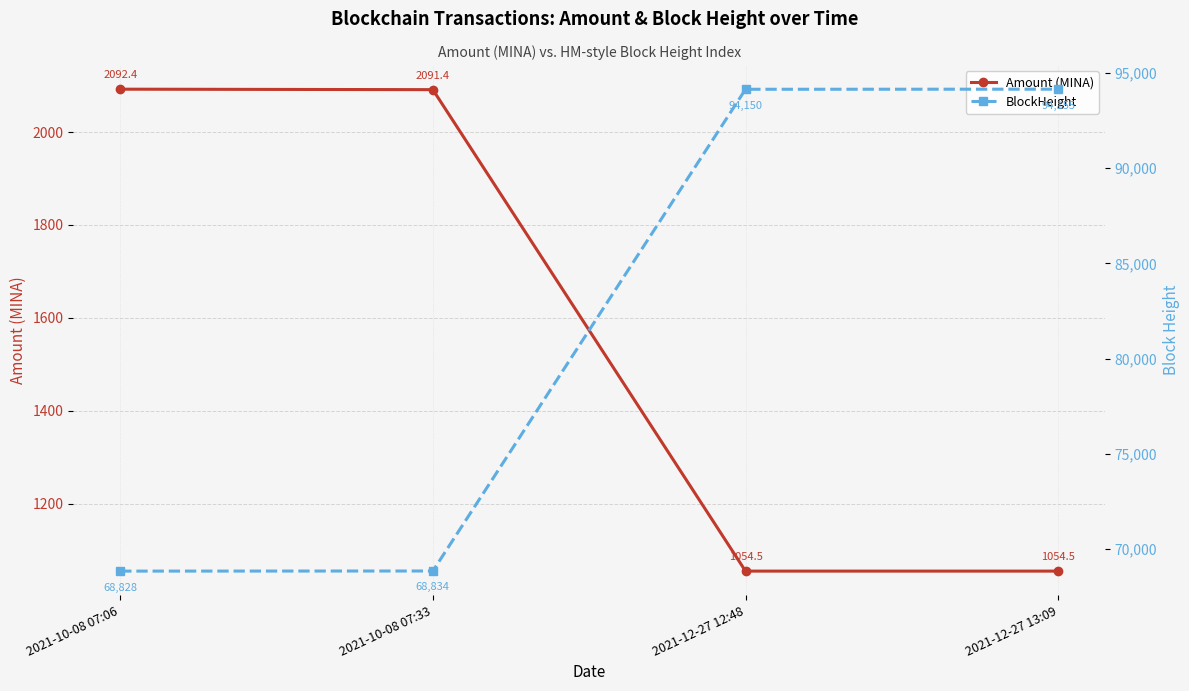

True or false: BlockHeight and Amount (MINA) cross at least once.

False